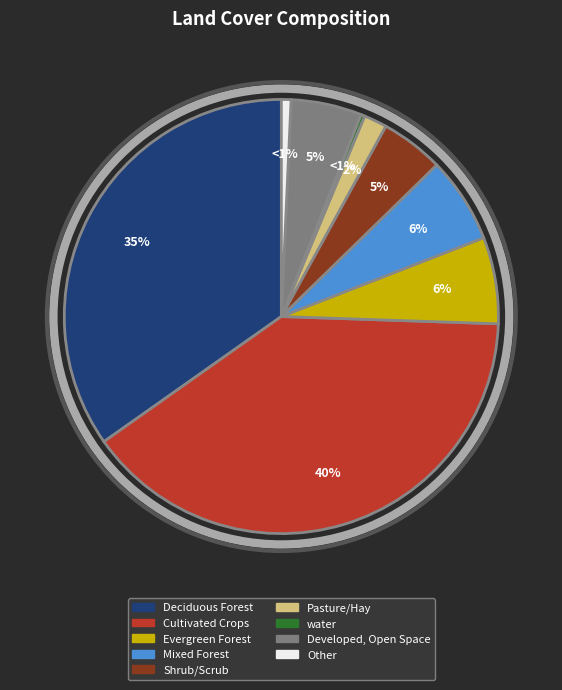

How many slices are in this pie chart?

9